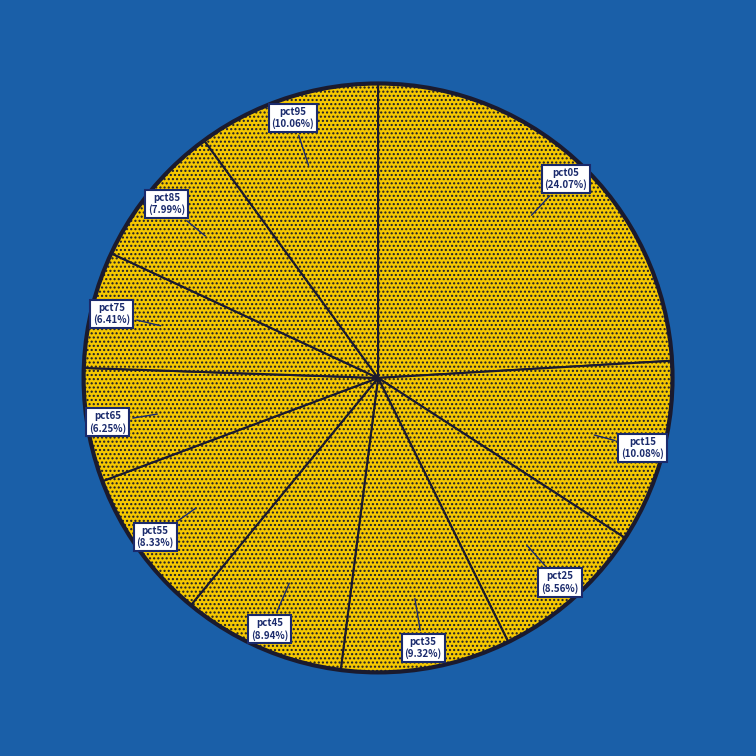

True or false: pct05 accounts for 24% of the total.

True